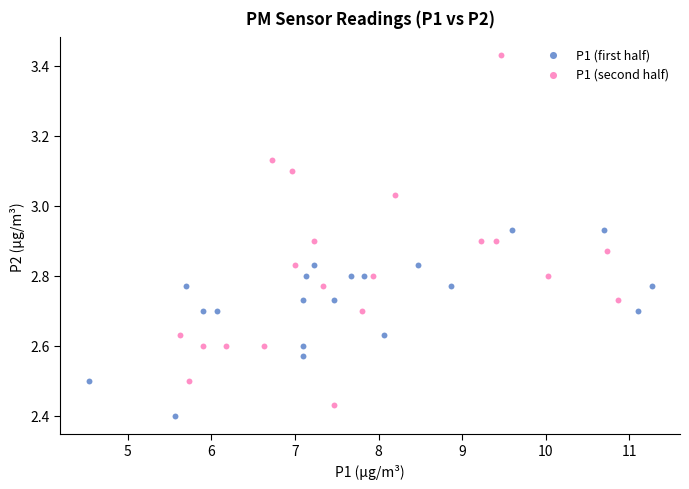

Which series has the largest Y range (max minus min)?

P1 (second half)